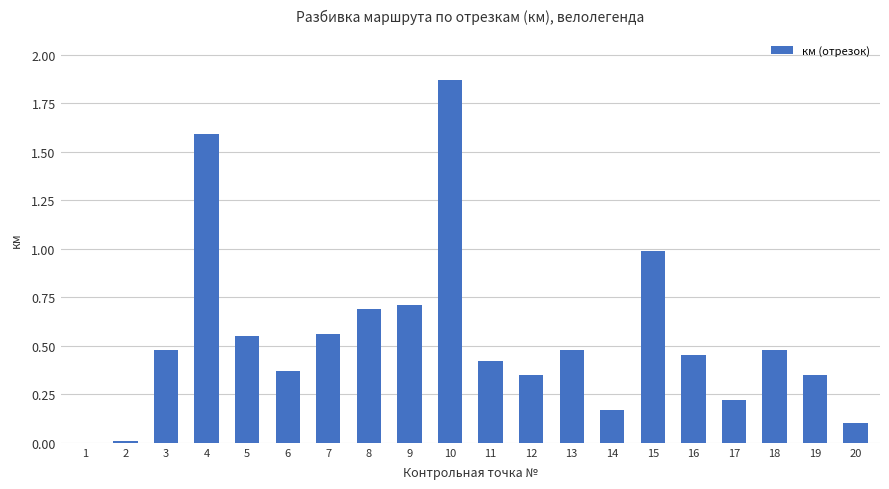

Which category has the highest value across all series?

10